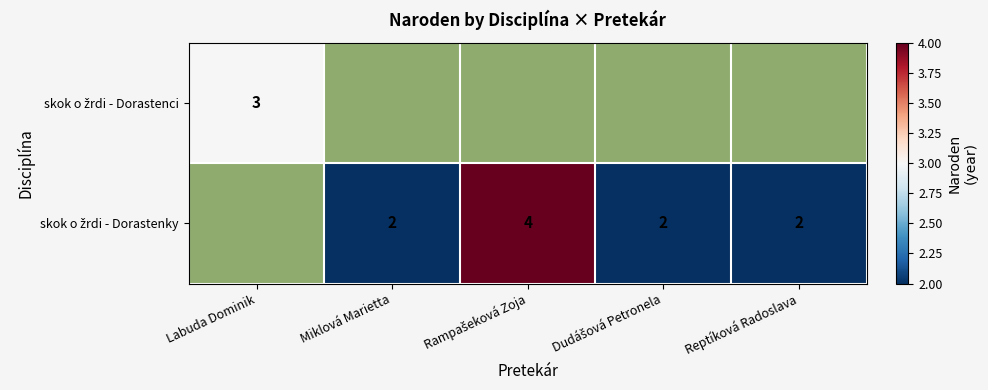

Which label corresponds to the largest value in the chart?

Rampašeková Zoja